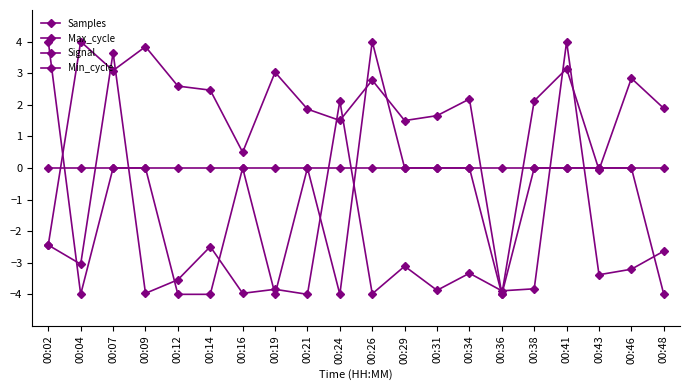

What is the difference between the Samples values at 00:31 and 00:29?

0.2